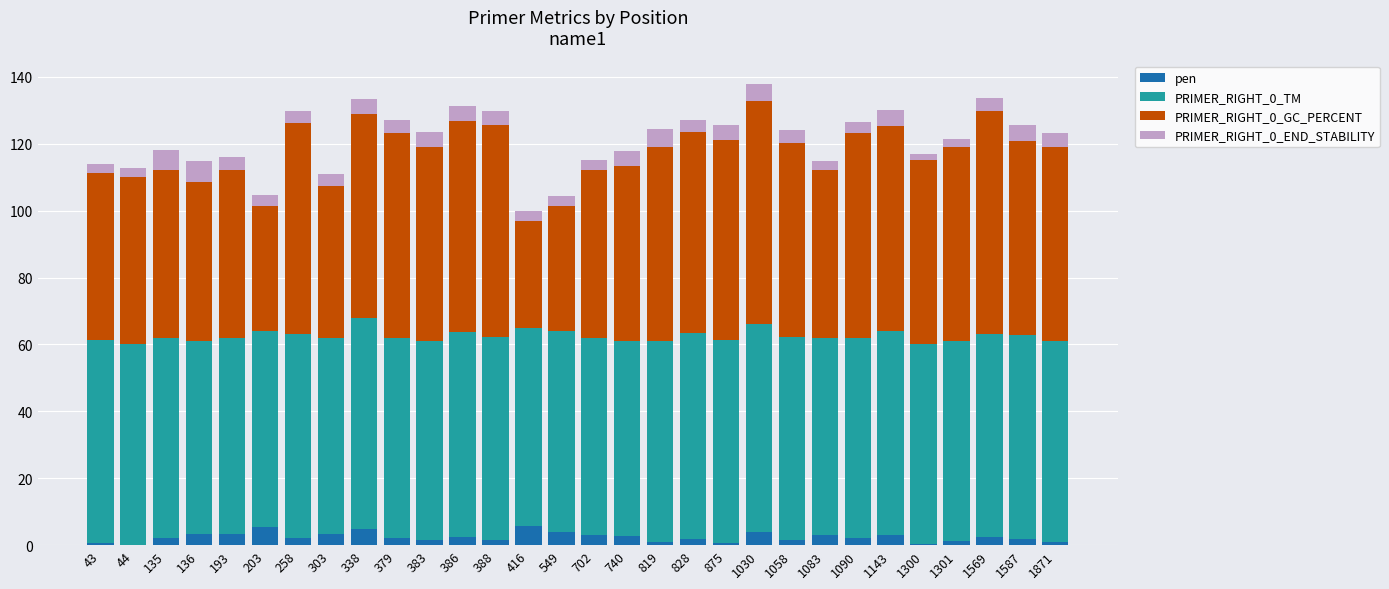

True or false: pen has a value of 1.9 at 1587.

True